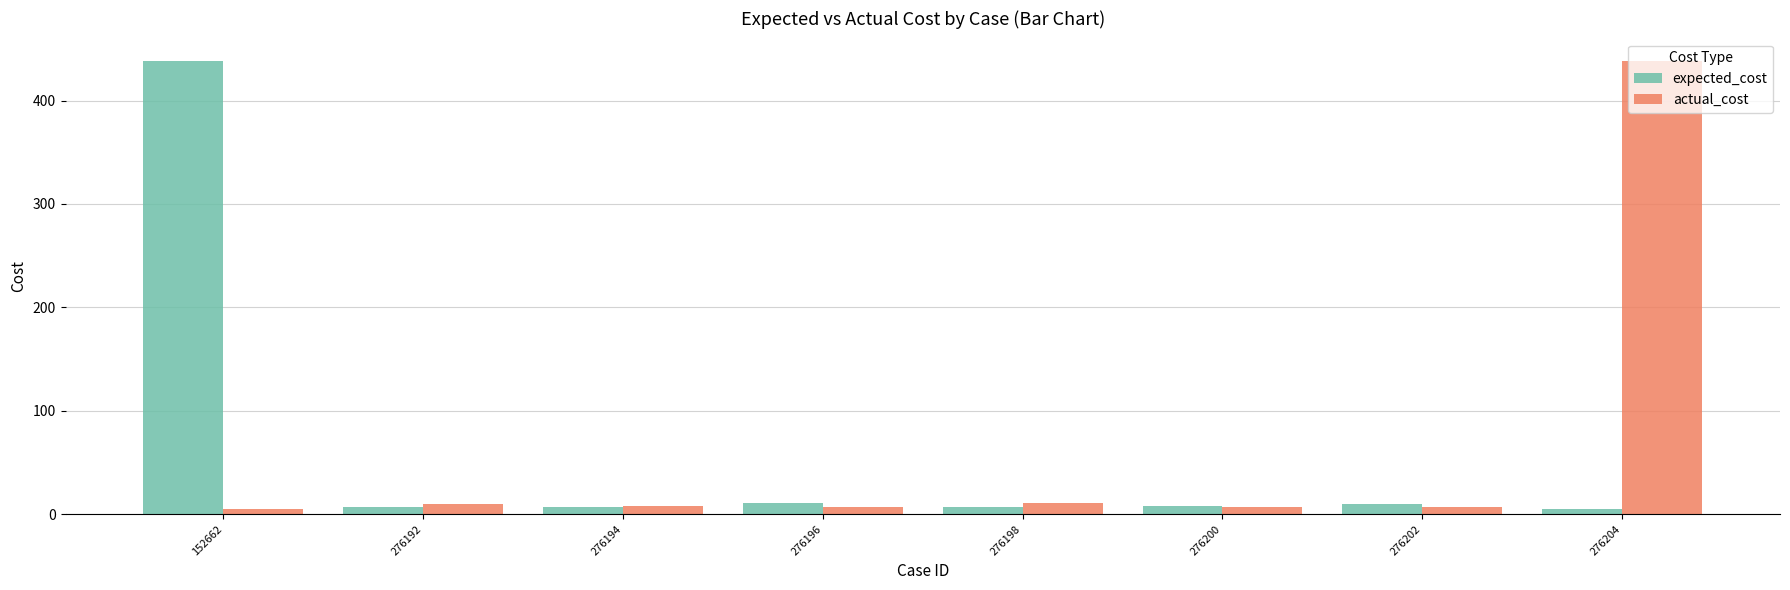

True or false: actual_cost has a value of 8 at 276194.

True